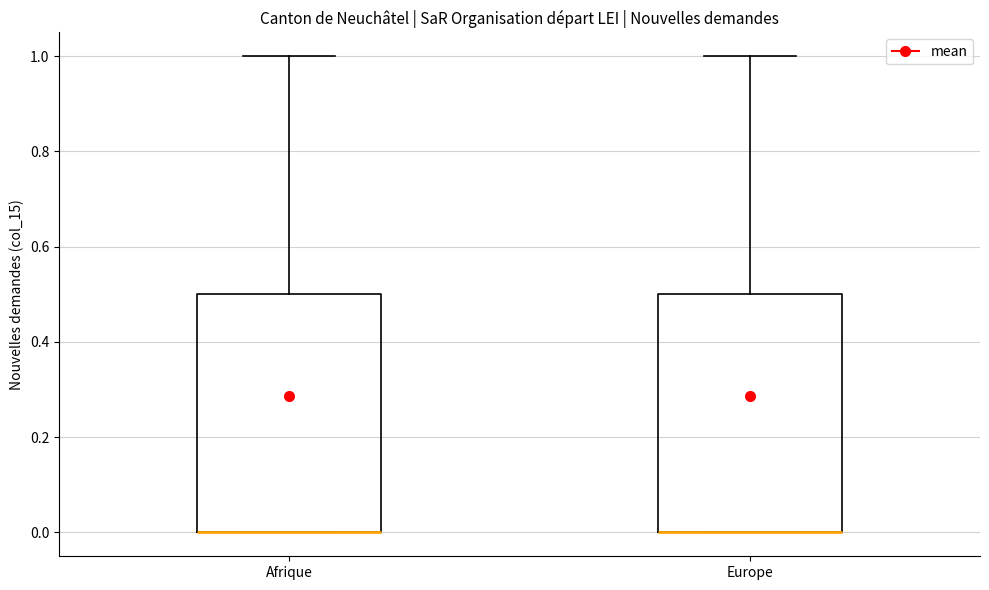

Where is the lower edge of the box for Afrique on the y-axis? The values are not printed on the chart, so give them approximately, as read against the axis.

0.0